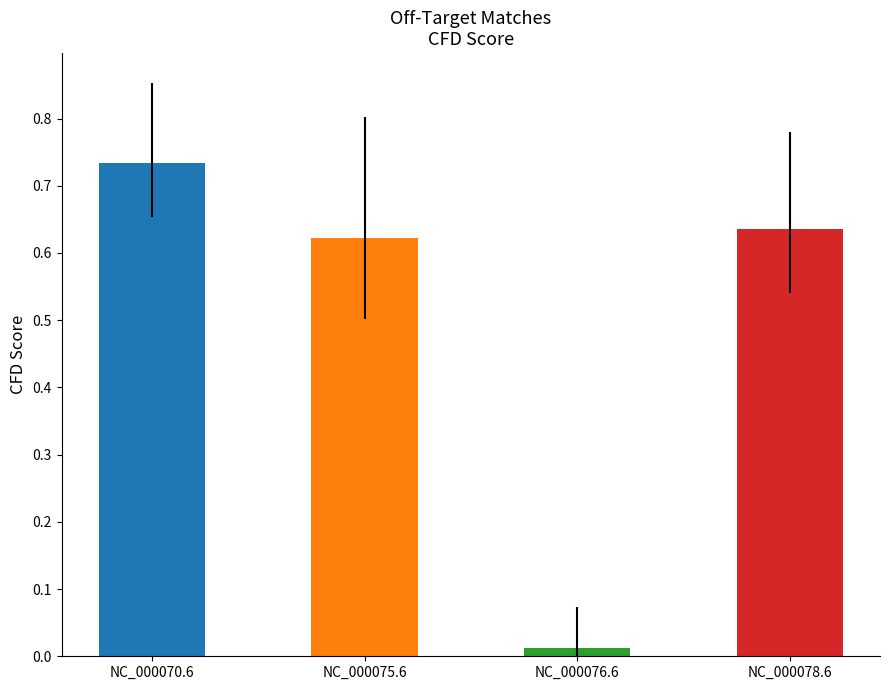

Are the bars grouped side by side (vs. stacked)?

No